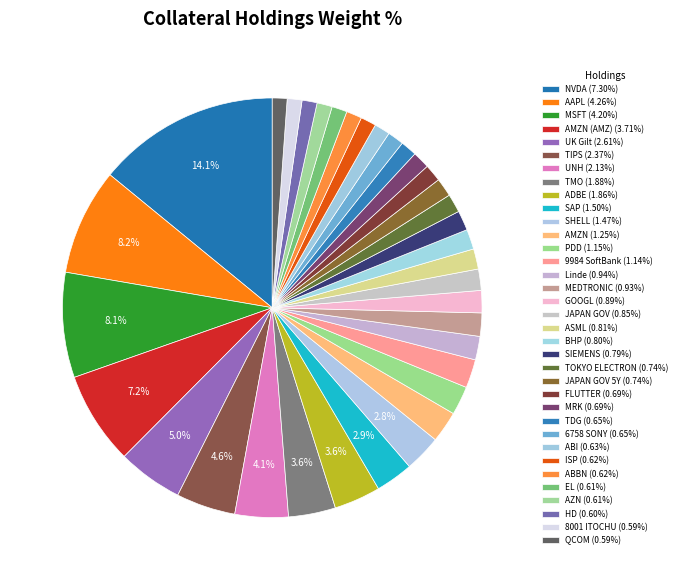

Count the number of slices in the pie.

35